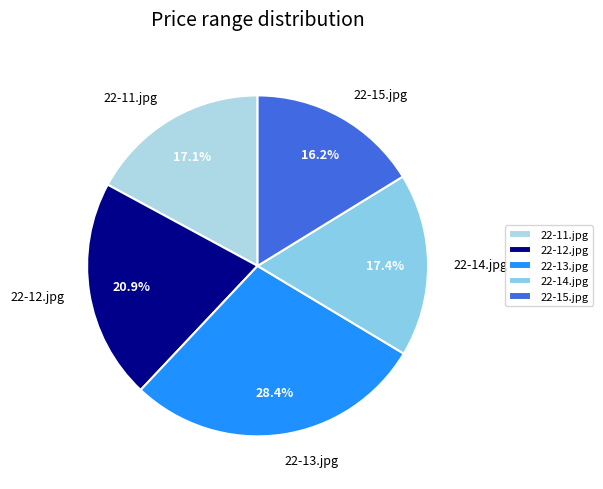

Is the sum of 22-14.jpg and 22-13.jpg greater than half?

No